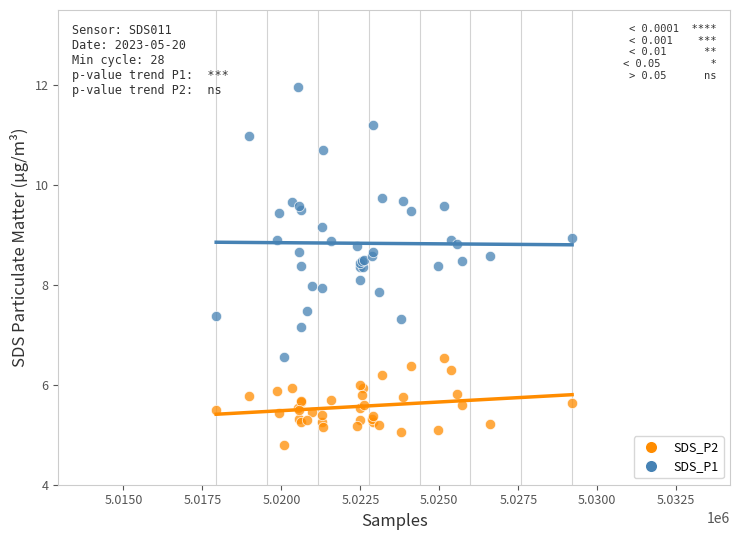

Which series contains the highest Y value?

SDS_P1